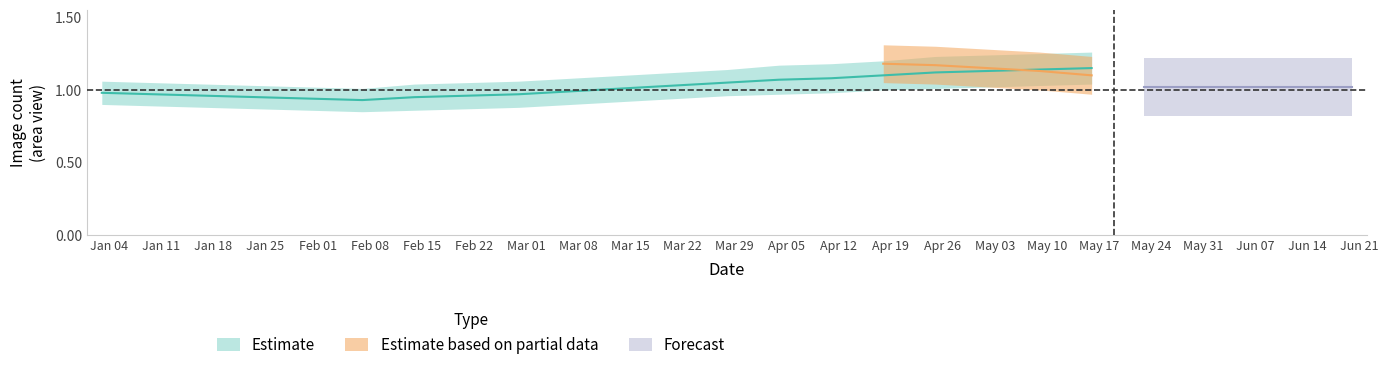

Count the values in the range 0 to 1.

20